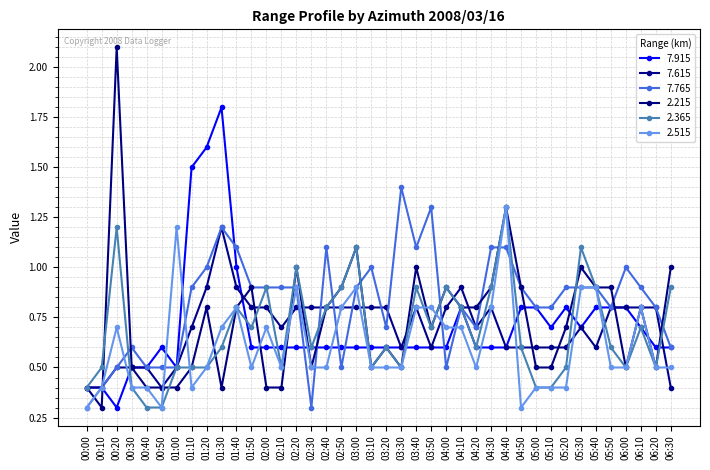

Is this an area chart (filled region under the line)?

No